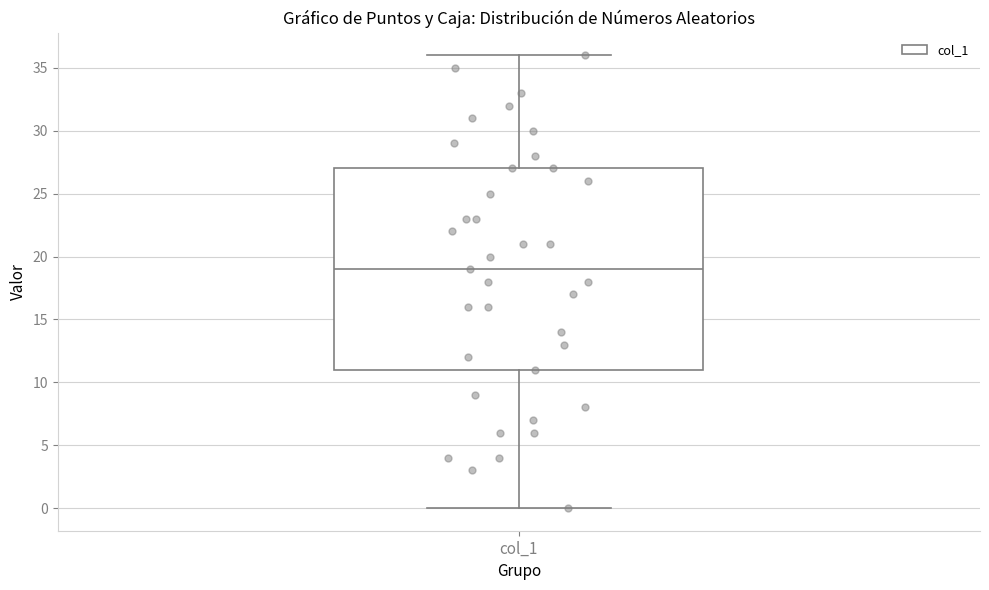

Where does the upper whisker of the box for col_1 end on the y-axis? The values are not printed on the chart, so give them approximately, as read against the axis.

36